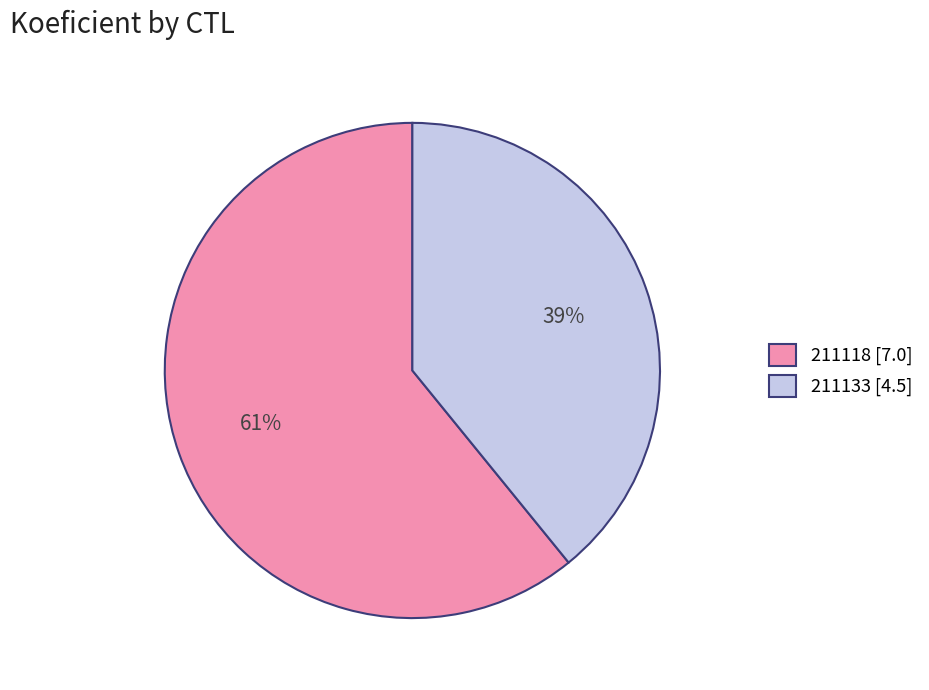

What is the smallest slice in the pie chart?

211133